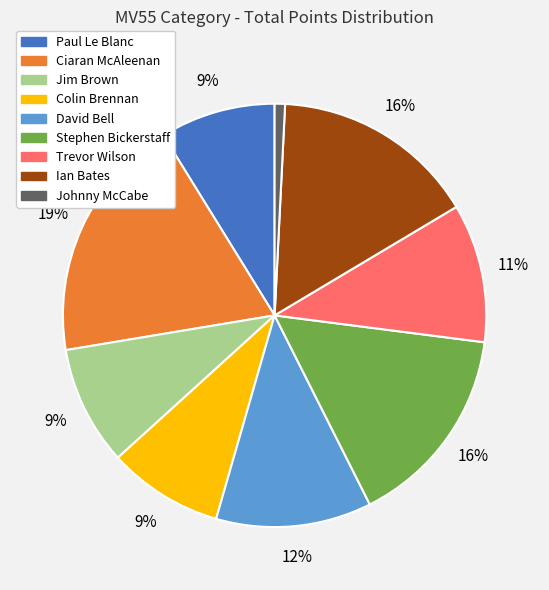

To the nearest percent, what is the combined percentage of Johnny McCabe and Jim Brown?

10%